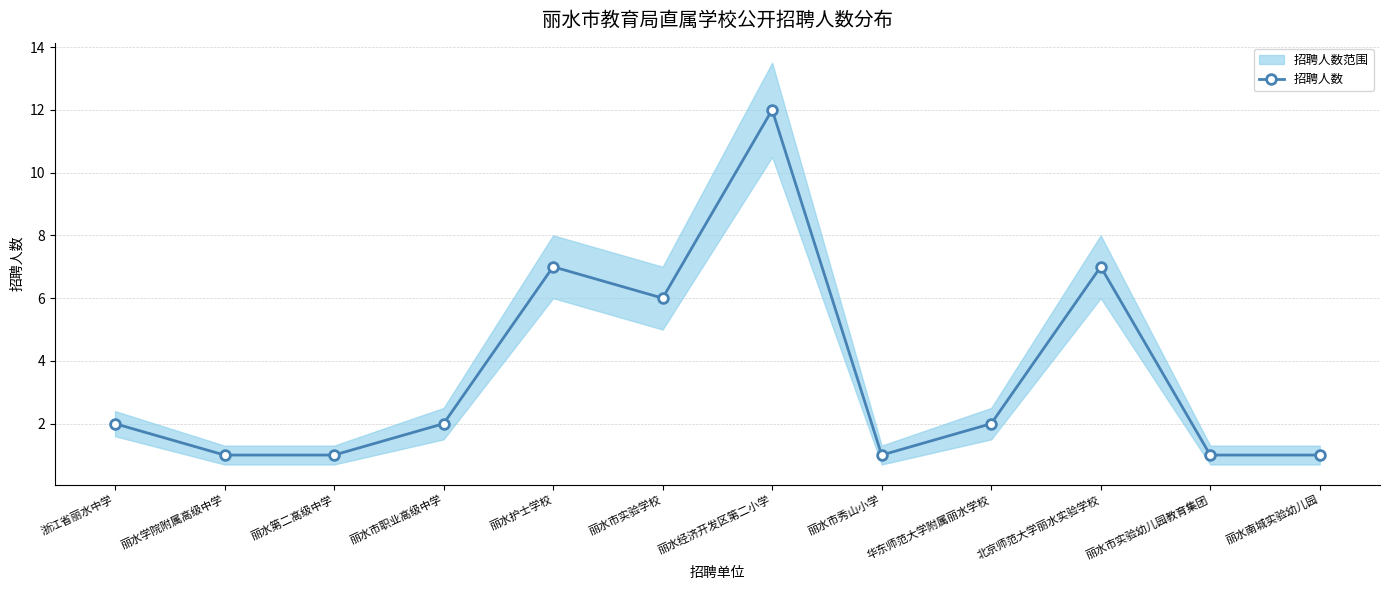

True or false: the data has more than 0 interior local peaks.

True